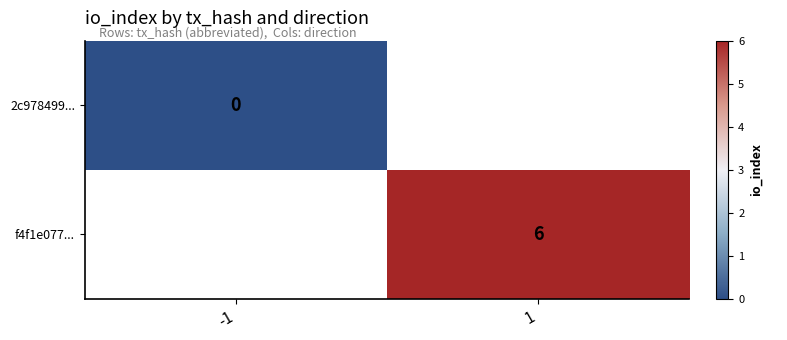

Is the value of f4f1e077... at 1 greater than the value of 2c978499... at -1?

Yes